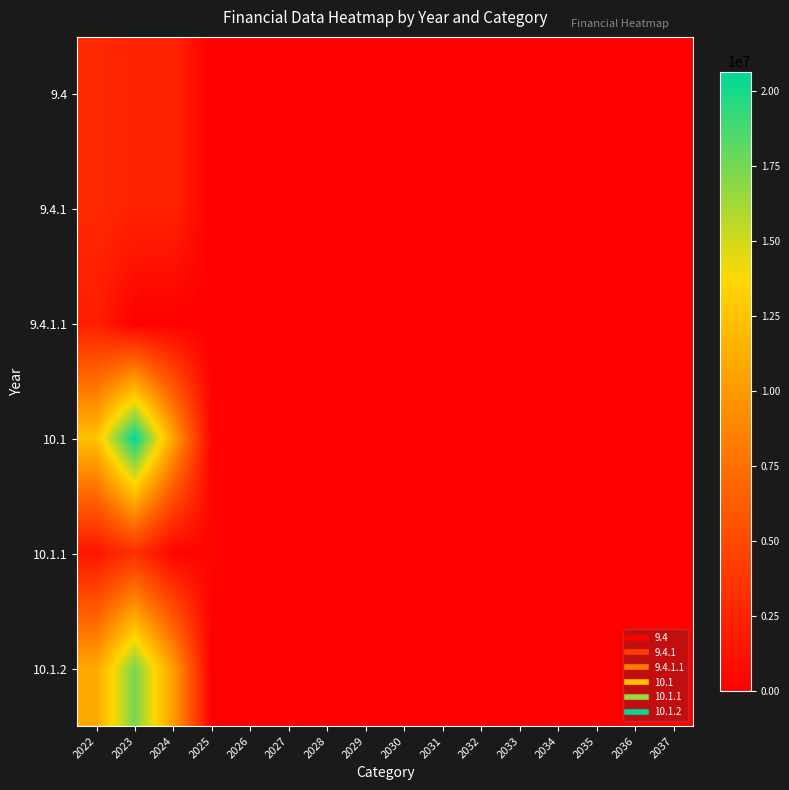

Which series has the widest spread of values?

10.1